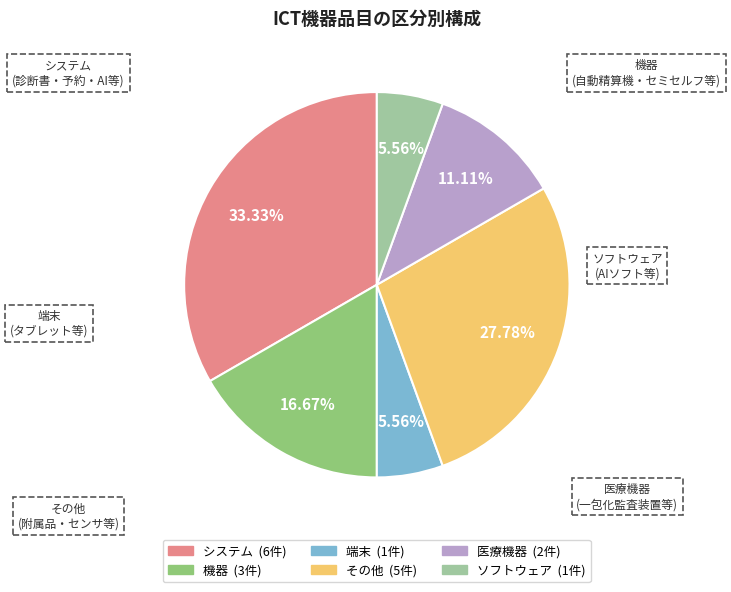

Is 医療機器 the majority of the pie?

No